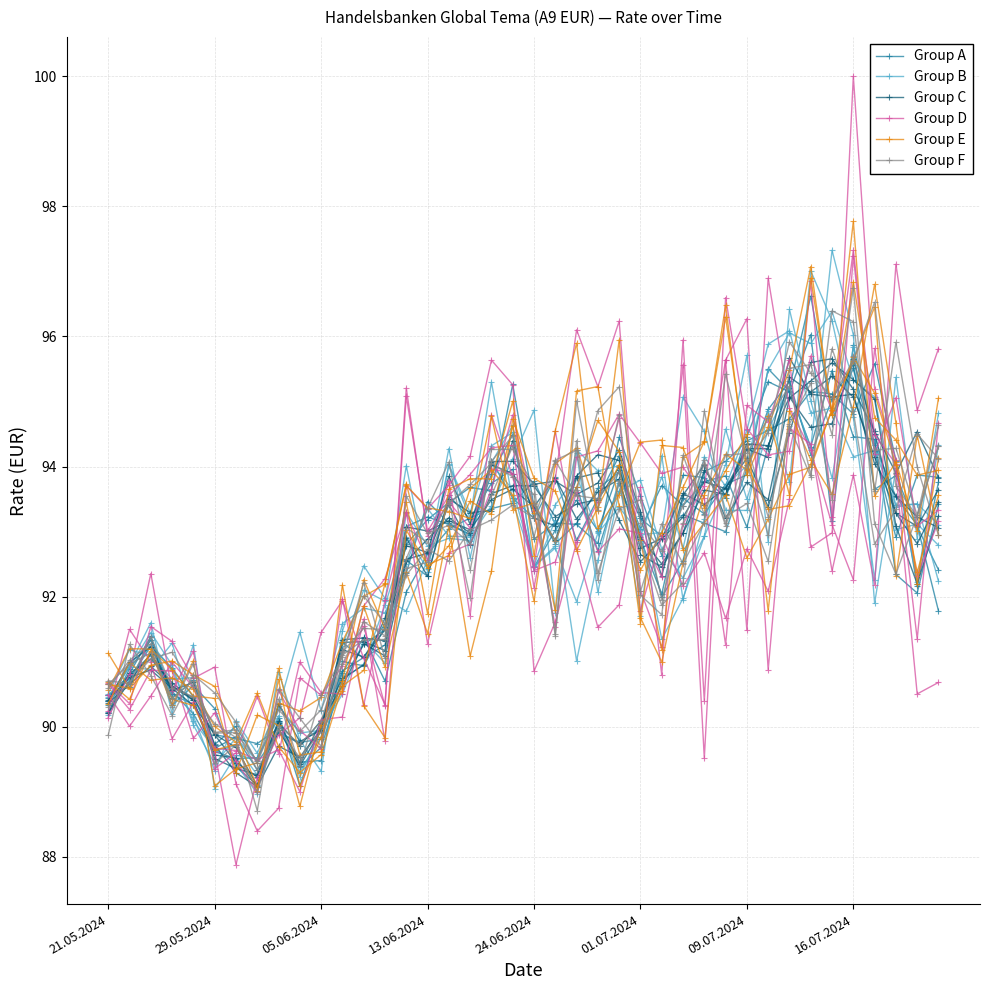

What is the maximum value for Group C?

95.4